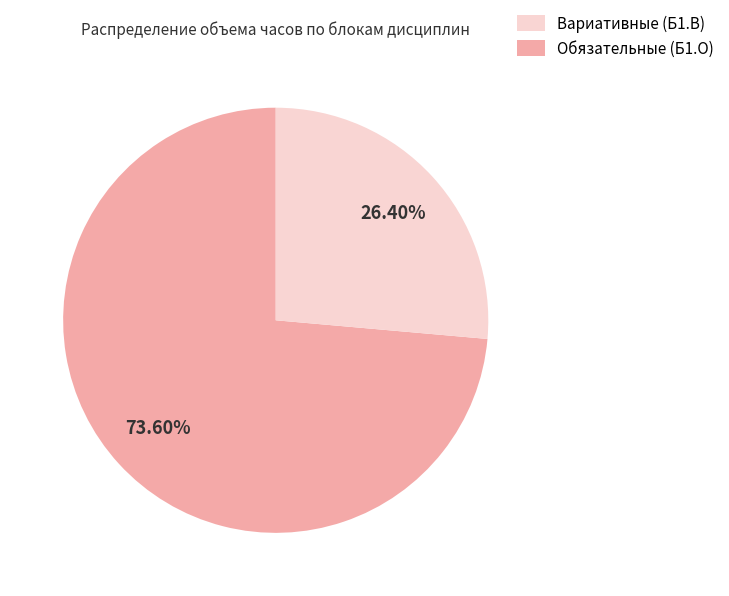

Does any single category account for the majority?

Yes